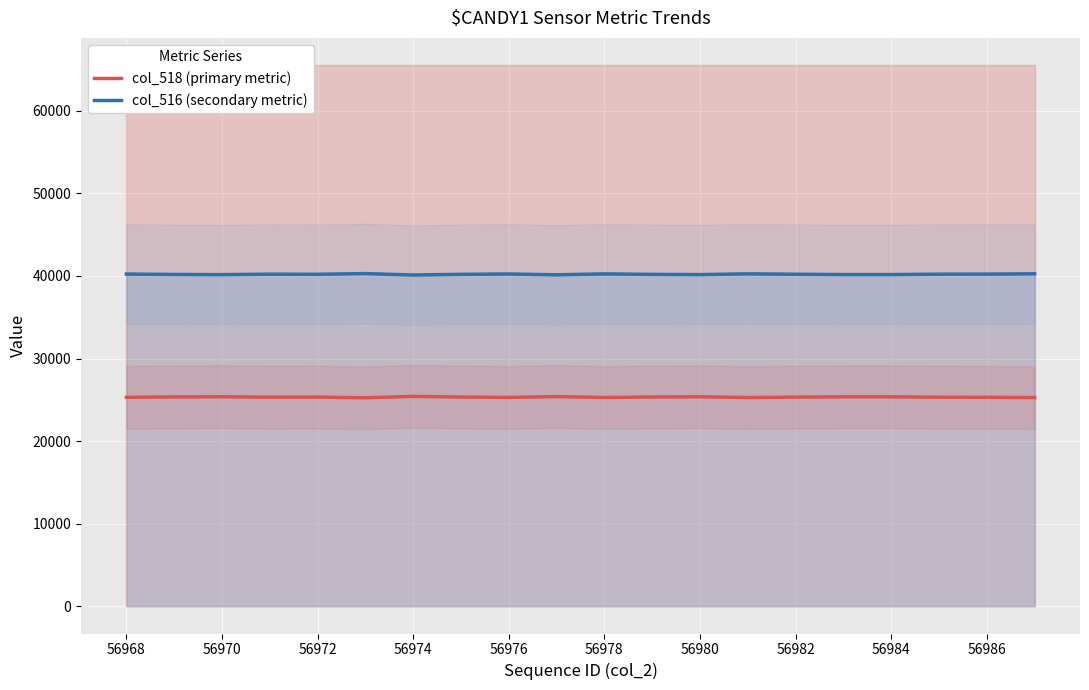

The value of col_518 (primary metric) at 56968 is 39225. True or false?

False